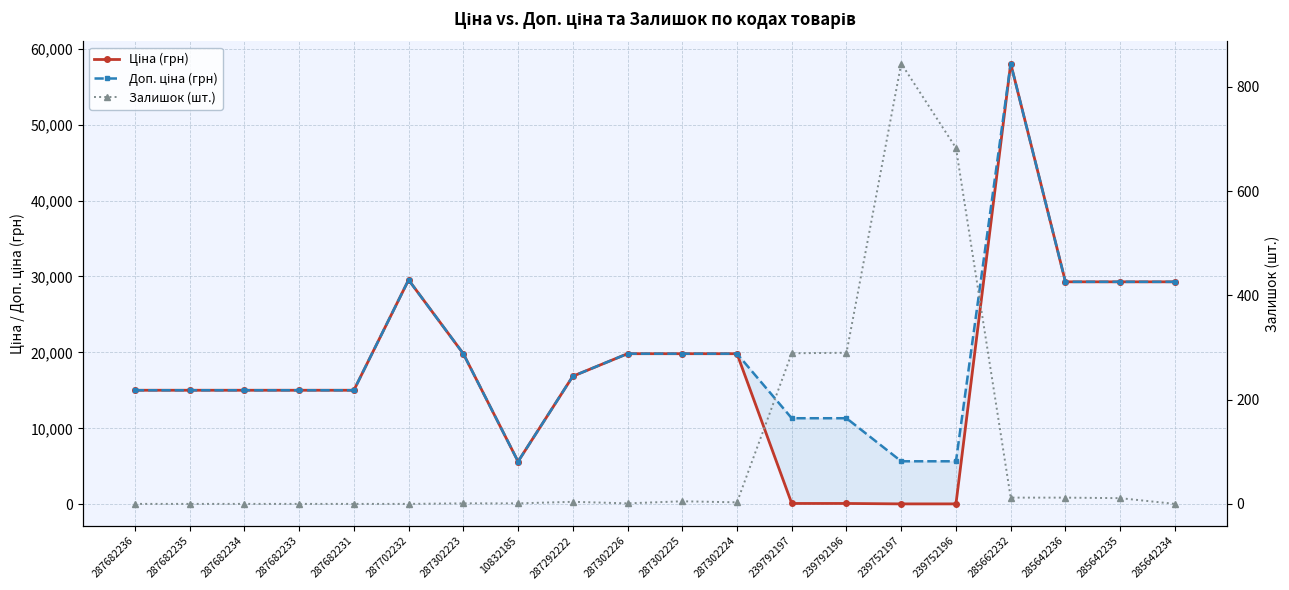

What is the value of the Доп. ціна (грн) point at the 6th from the left?

29548.9